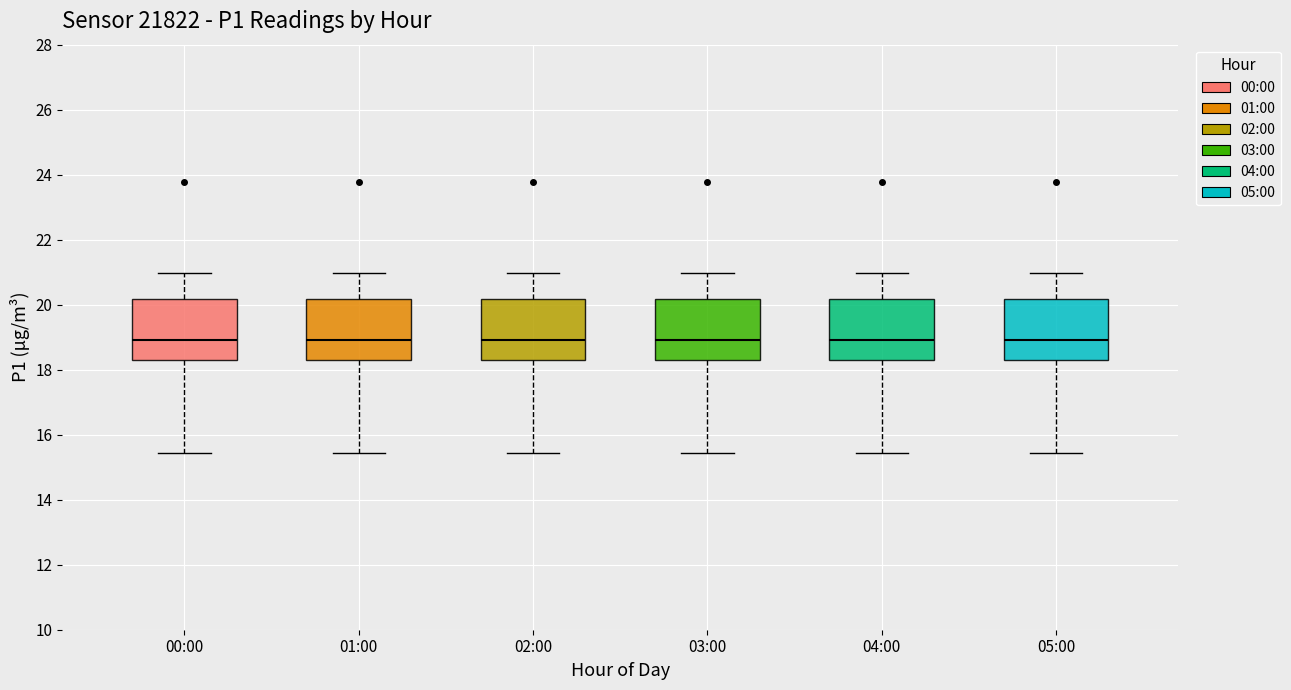

Where does the lower whisker of the box for 02:00 end on the y-axis? The values are not printed on the chart, so give them approximately, as read against the axis.

15.4